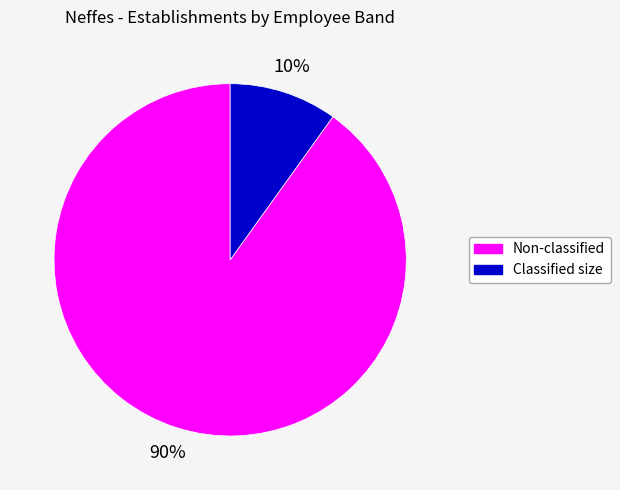

To the nearest percent, what is the difference between the largest and smallest slice percentages?

80%